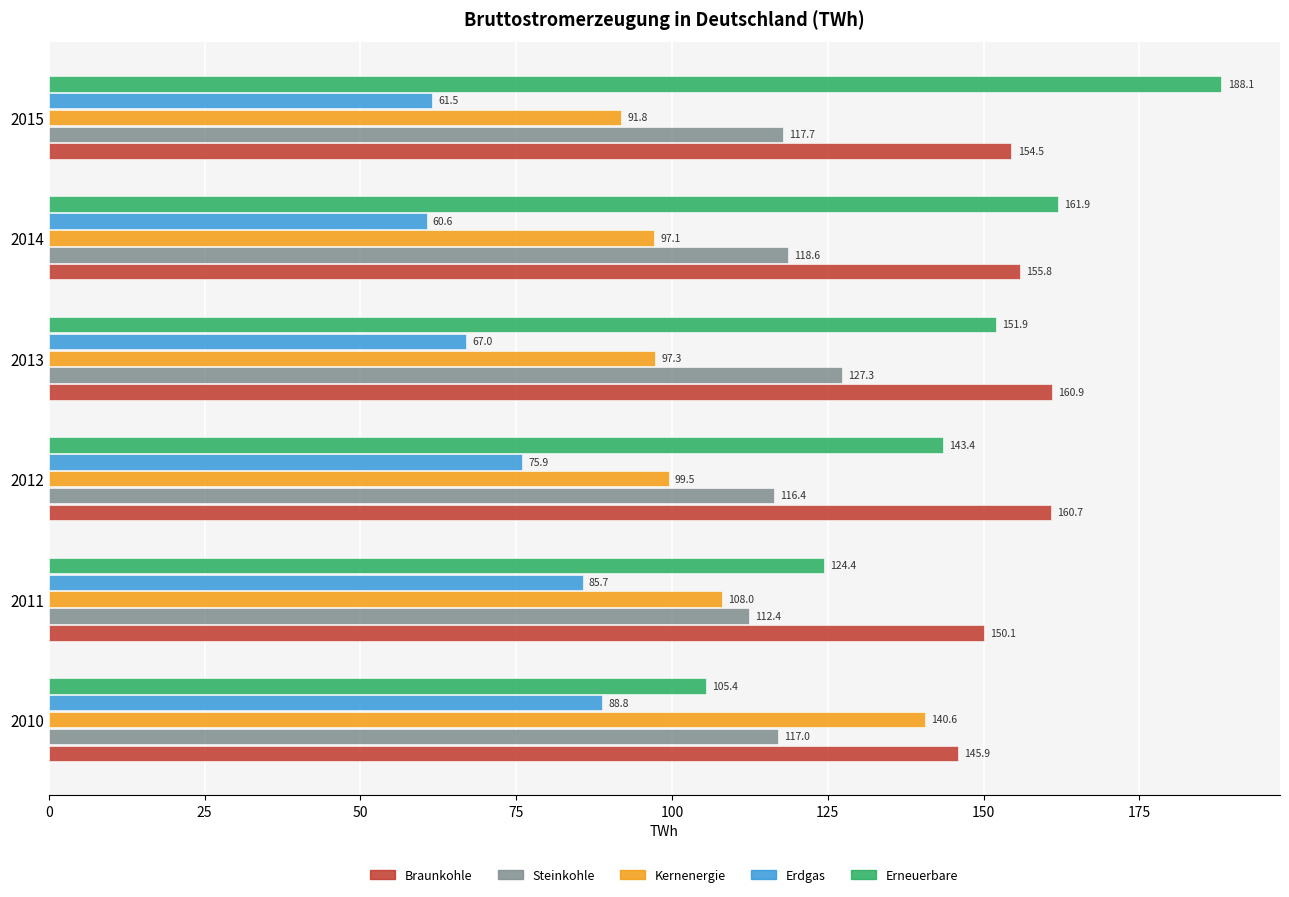

What is the lowest value of the Braunkohle series?

145.9